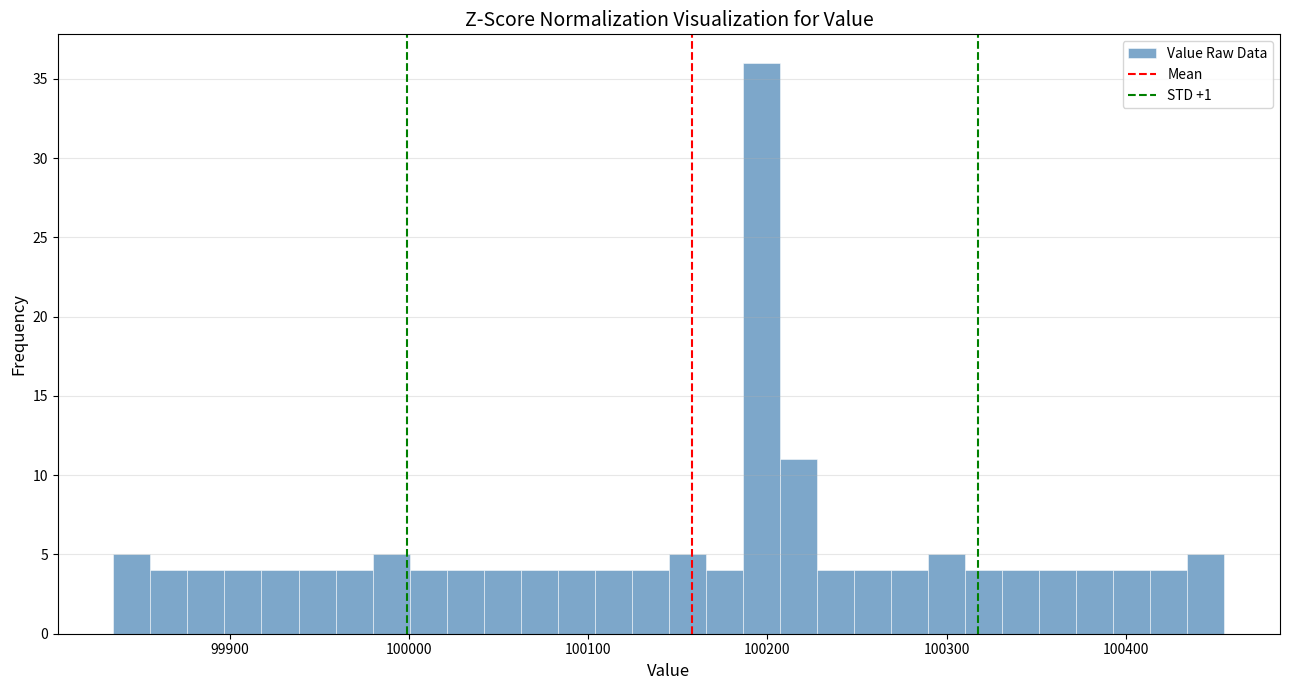

Read against the x-axis, roughly where is the centre of the tallest bar?

100200